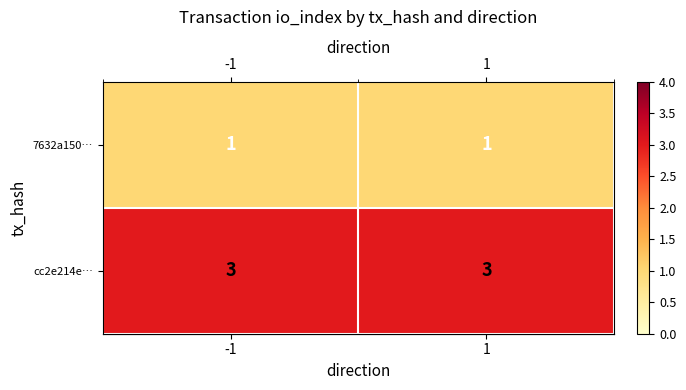

Is the value of cc2e214e… at 1 greater than the value of 7632a150… at 1?

Yes